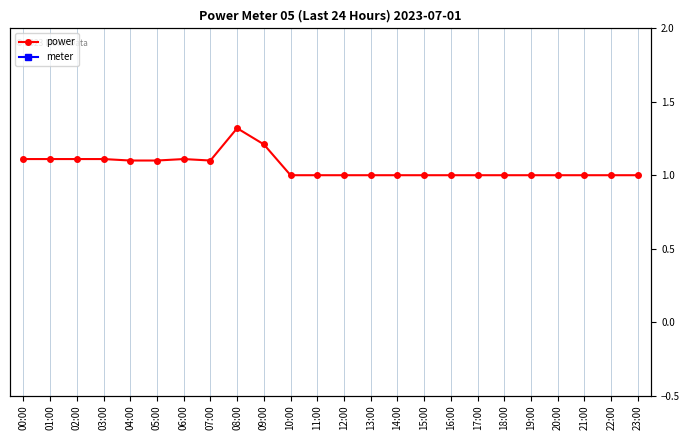

Which series changed the most between 08:00 and 22:00?

power